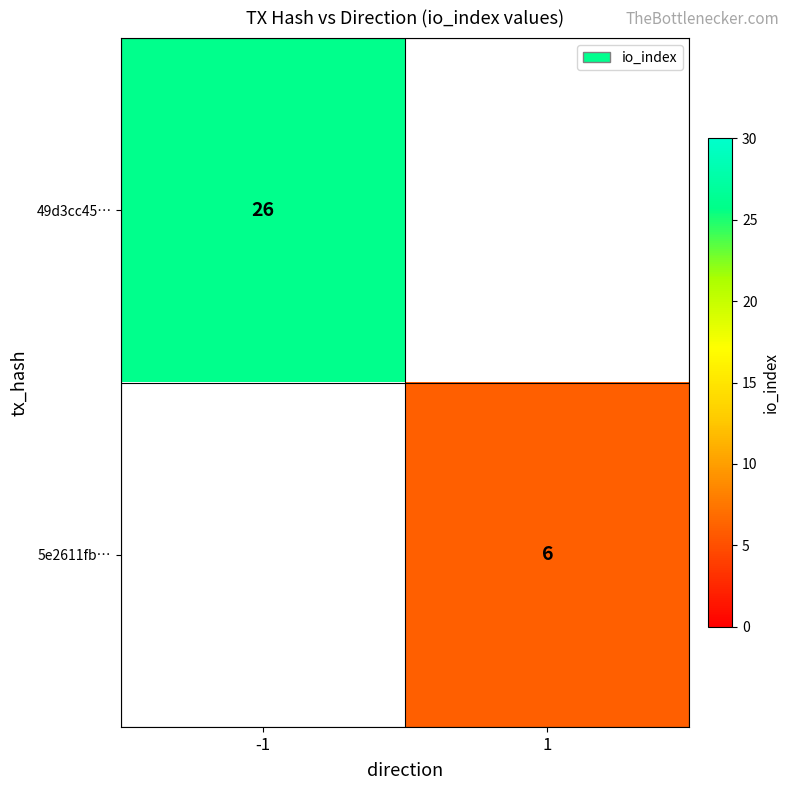

What is the minimum value shown in the chart?

6.0